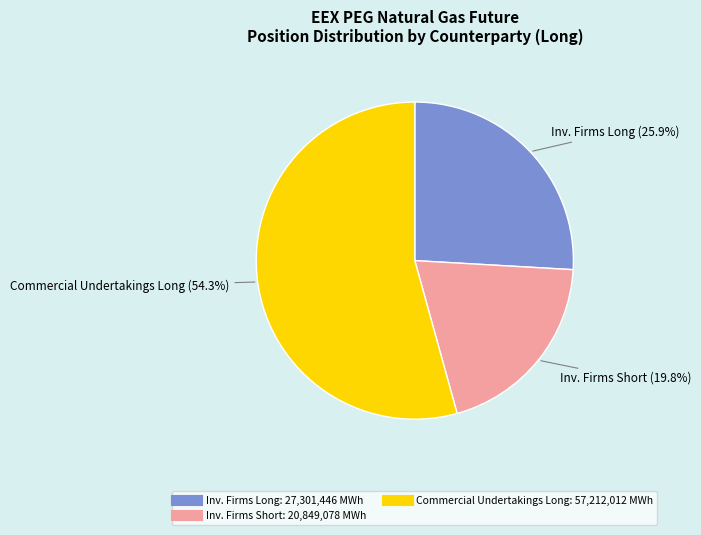

Is there any slice that represents more than half of the pie?

Yes